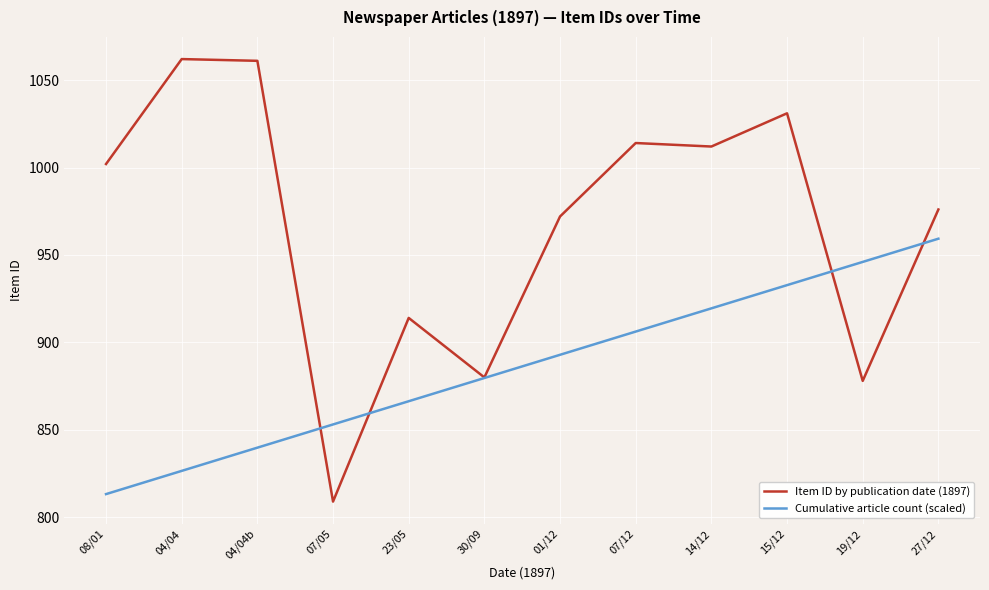

What is the difference between the maximum and minimum values in the Cumulative article count (scaled) series?

146.0